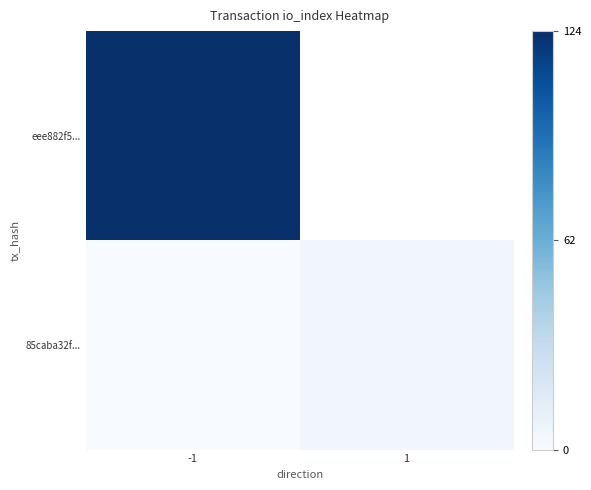

At which category does the chart reach its peak across all series?

-1